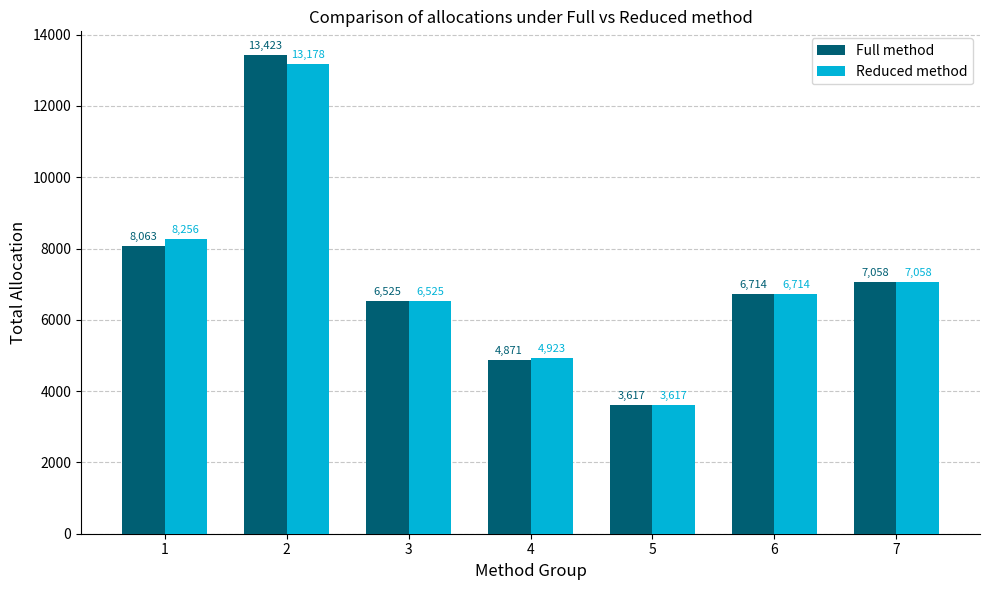

List the series in order of their peak value, lowest first.

Reduced method, Full method